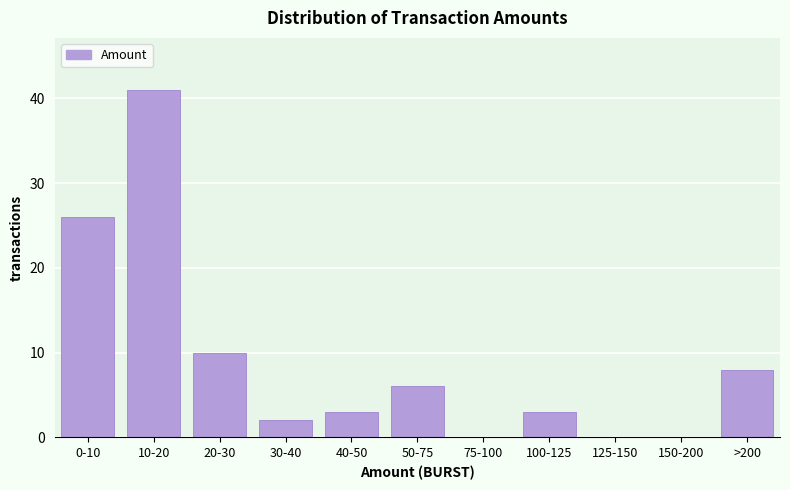

Reading left to right, list all the values displayed in this chart.

0-10=26	10-20=41	20-30=10	30-40=2	40-50=3	50-75=6	75-100=0	100-125=3	125-150=0	150-200=0	>200=8